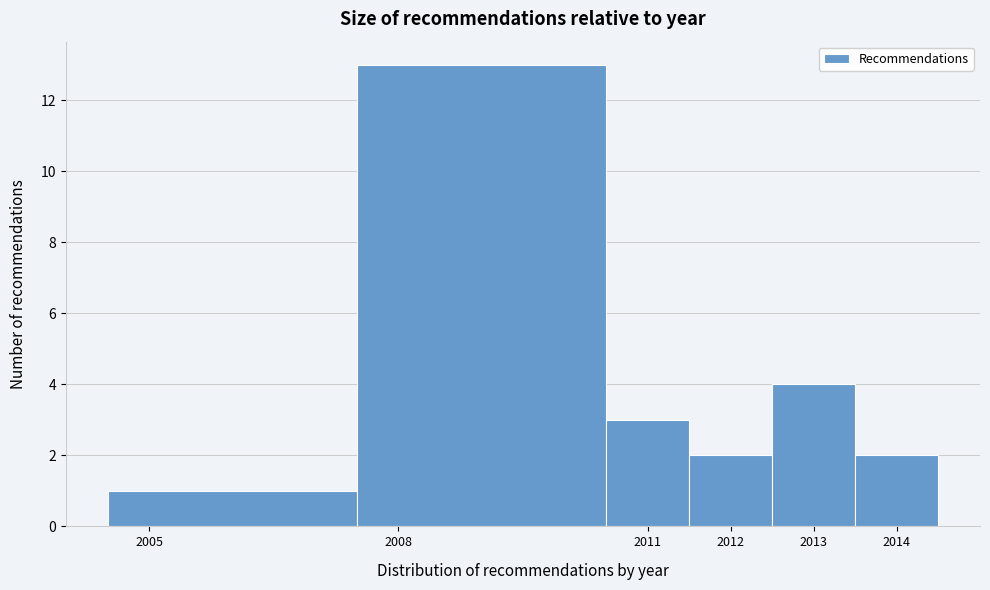

Which range on the x-axis has the tallest bar?

2007.5 to 2010.5